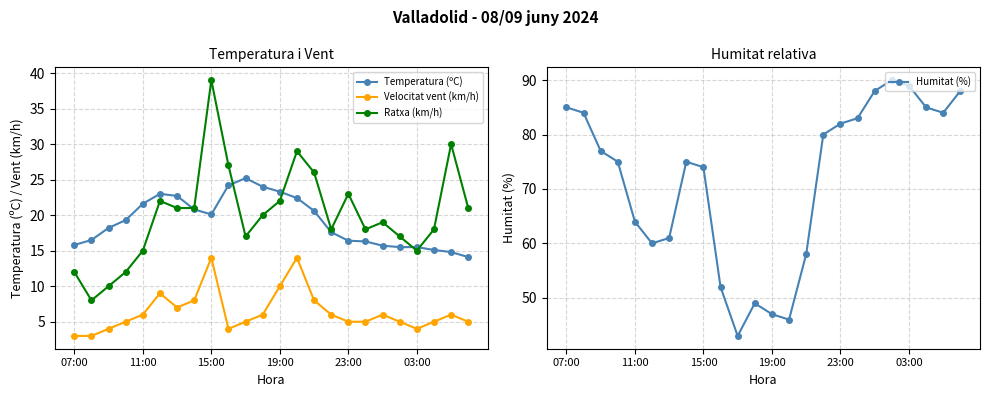

Which series ends up on top after the final intersection of Ratxa (km/h) and Temperatura (ºC)?

Ratxa (km/h)